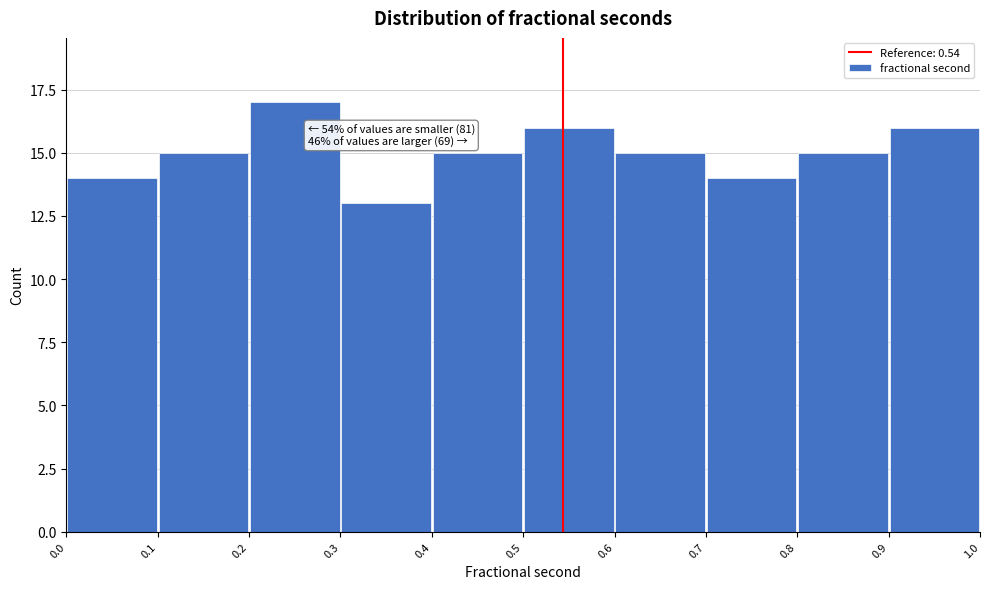

Which range on the x-axis has the tallest bar?

0.2 to 0.3